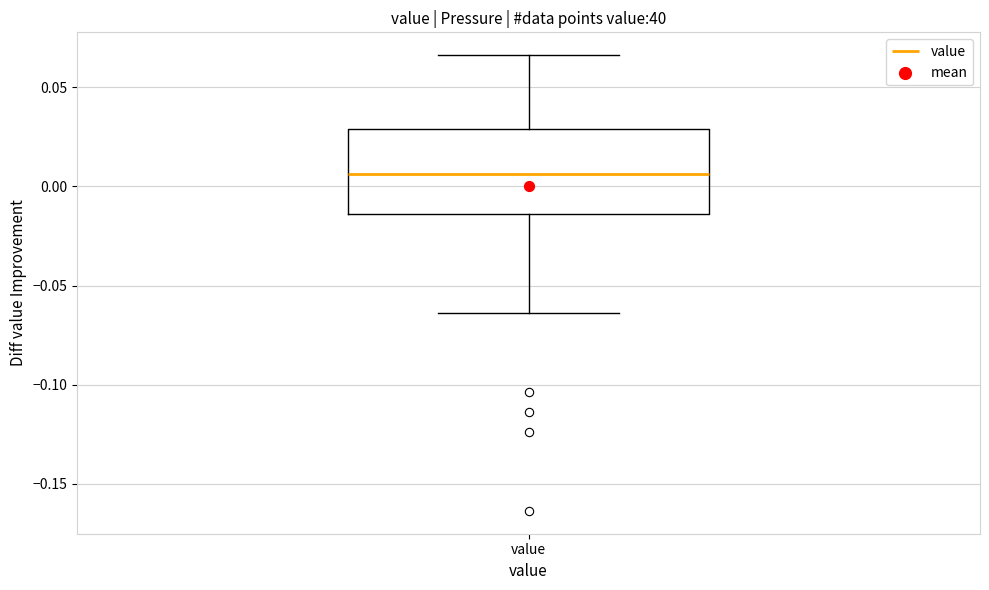

Where does the median line of the box for value sit on the y-axis? The values are not printed on the chart, so give them approximately, as read against the axis.

0.005